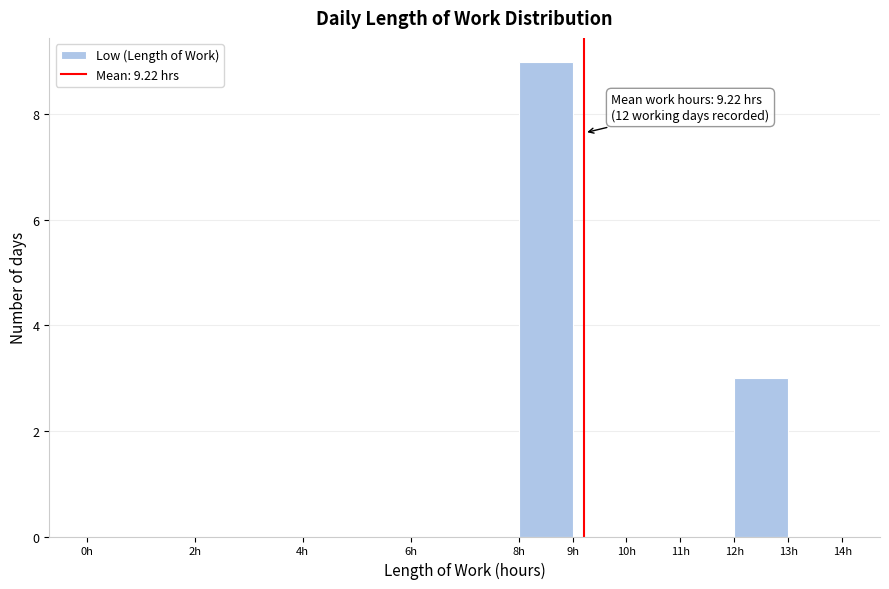

Which range on the x-axis has the tallest bar?

8 to 9